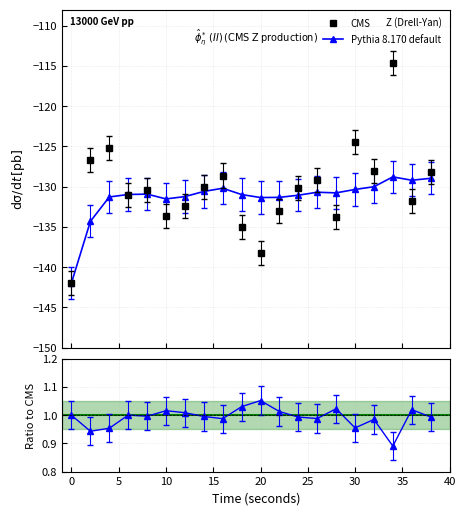

What is the value of the Pythia 8.170 default point at the 12th from the left?

-131.3